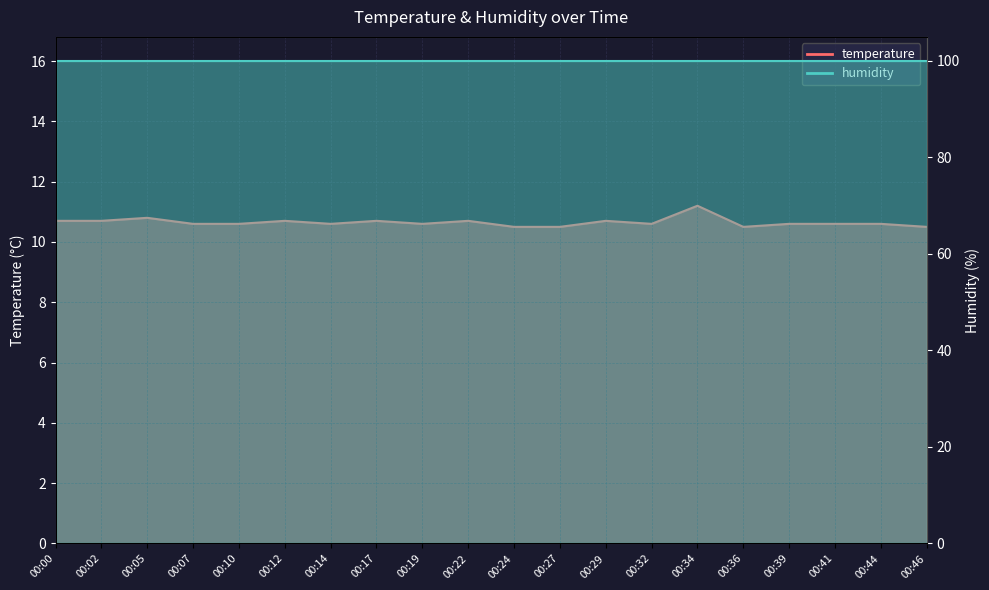

Which has a higher value, 00:44 or 00:05?

00:05